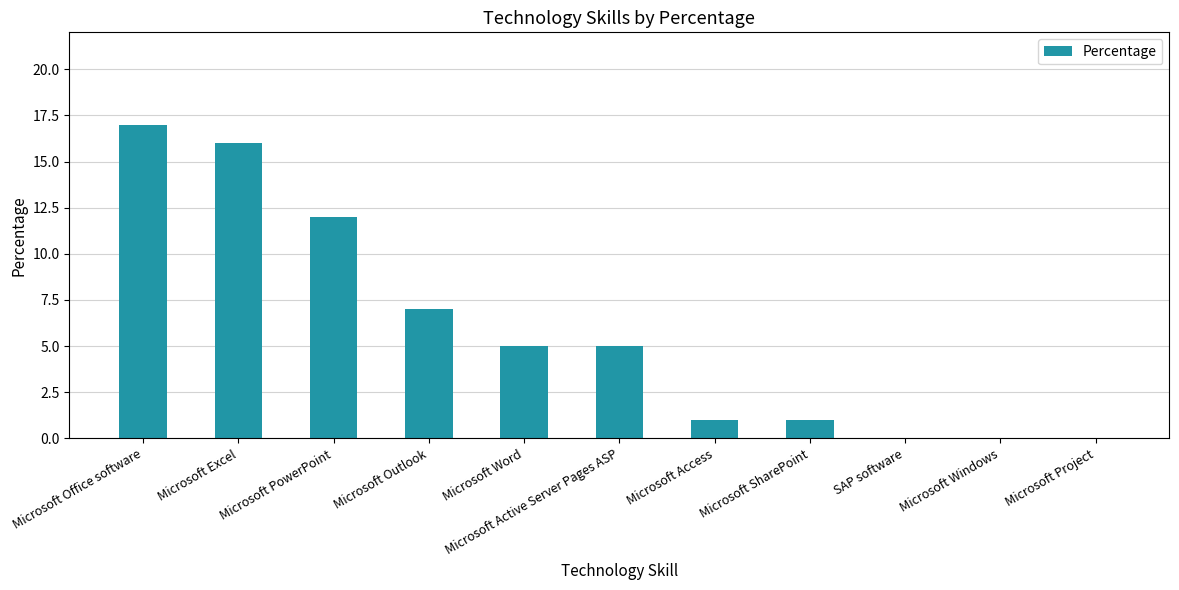

The value at Microsoft Office software is 30. True or false?

False